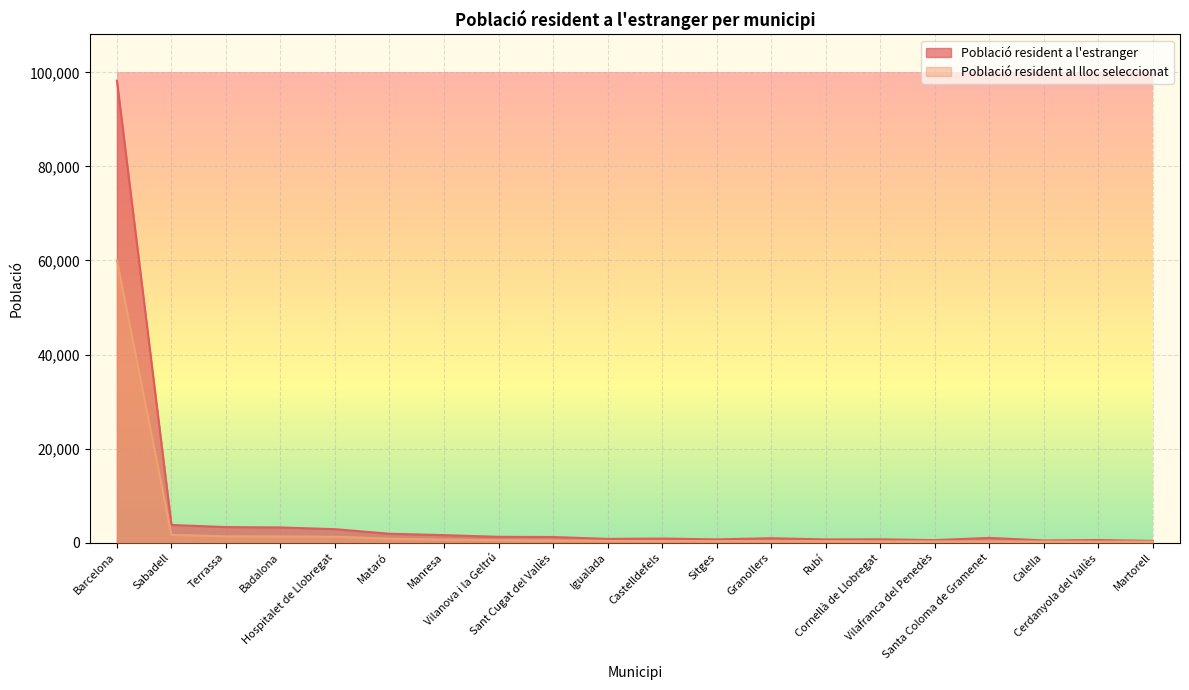

Which series has the largest total across all categories?

Població resident a l'estranger